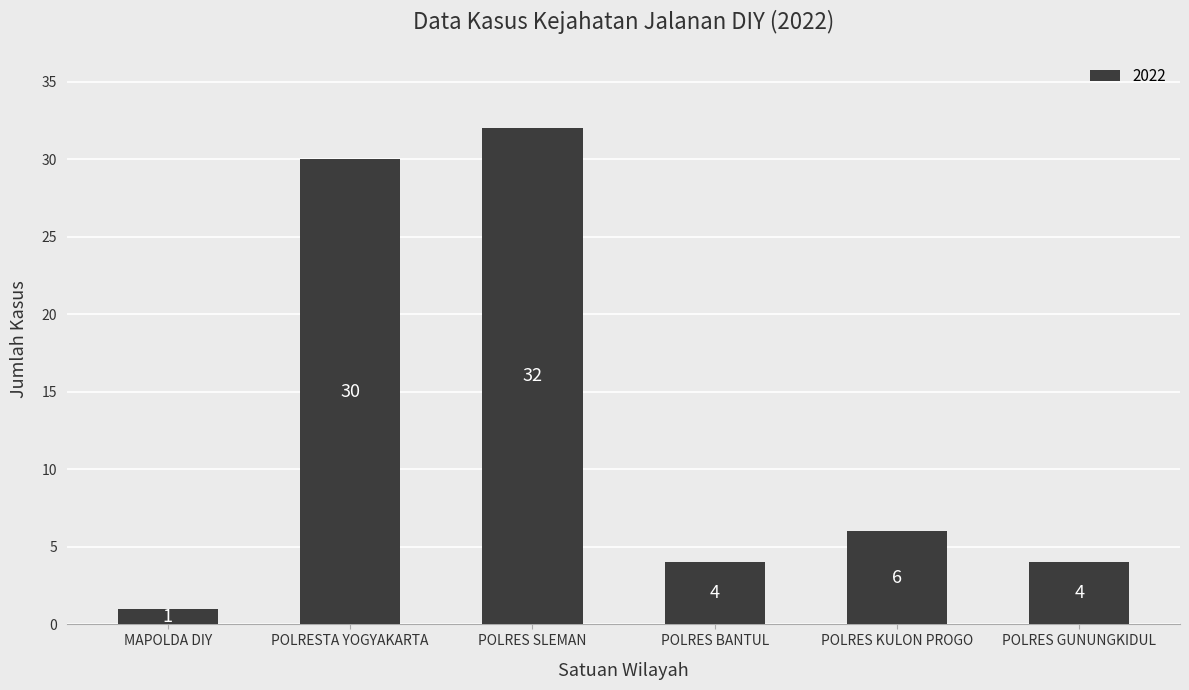

Read the value at POLRES SLEMAN, to the nearest 5.

30